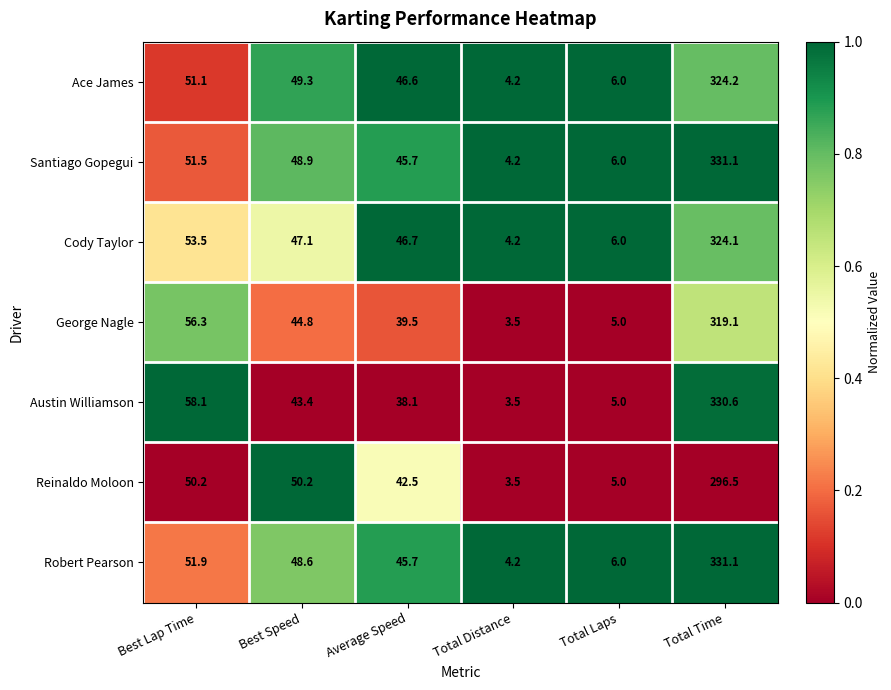

What is the total value across all series at Best Speed?

332.3